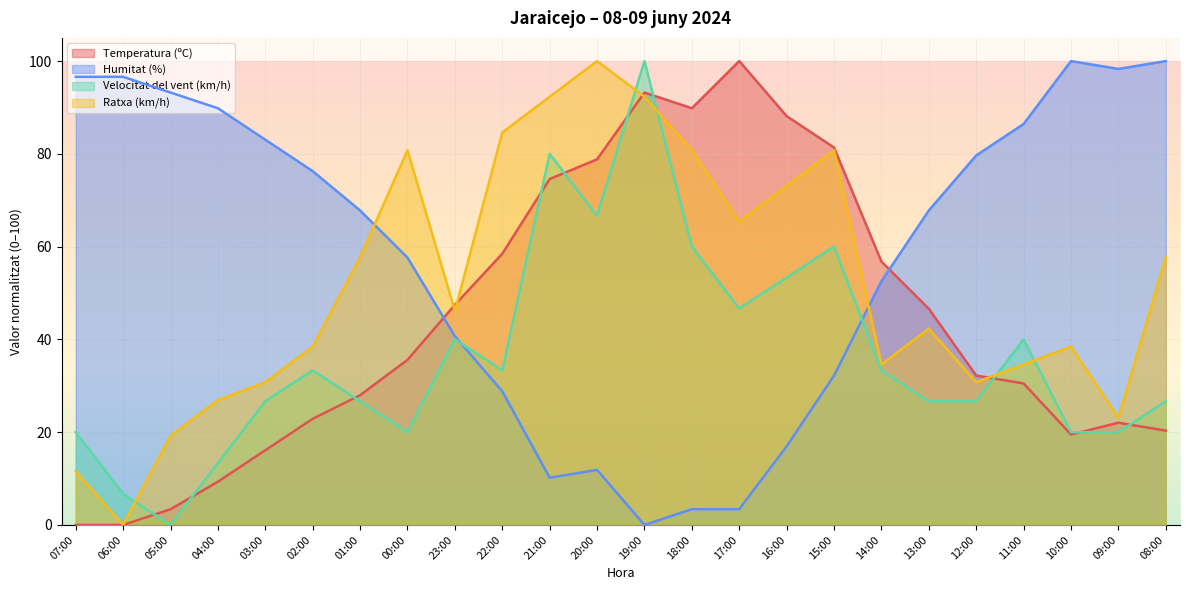

List the labels in order of Humitat (%) value, largest first.

10:00, 08:00, 09:00, 07:00, 06:00, 05:00, 04:00, 11:00, 03:00, 12:00, 02:00, 01:00, 13:00, 00:00, 14:00, 23:00, 15:00, 22:00, 16:00, 20:00, 21:00, 18:00, 17:00, 19:00